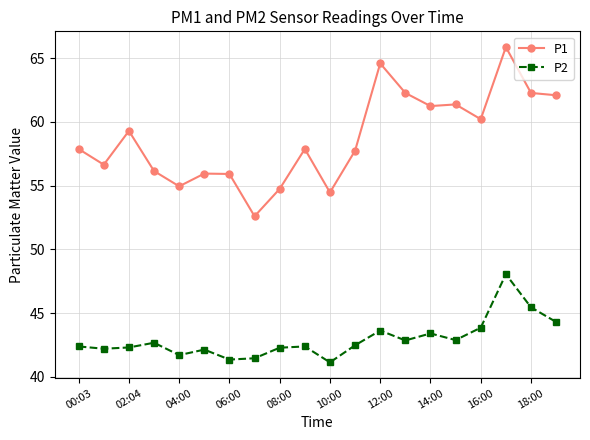

Which series has the widest spread of values?

P1